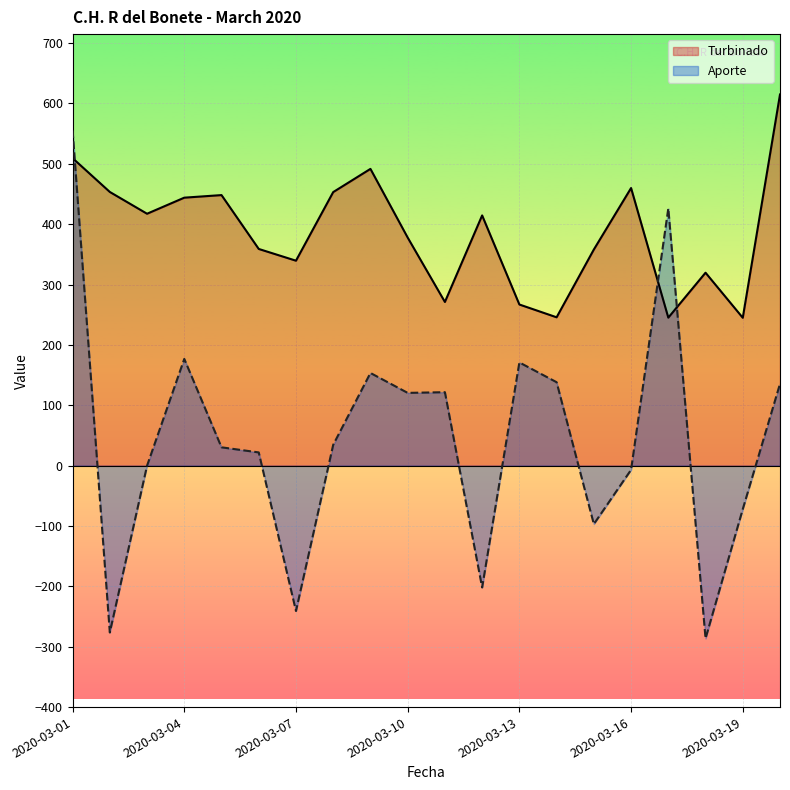

Reading left to right, extract all data points from this chart.

Turbinado: 2020-03-01=509.4	2020-03-02=453.4	2020-03-03=417.2	2020-03-04=443.9	2020-03-05=448.1	2020-03-06=358.9	2020-03-07=339.5	2020-03-08=453.1	2020-03-09=491.6	2020-03-10=377.8	2020-03-11=271.1	2020-03-12=414.5	2020-03-13=266.9	2020-03-14=245.7	2020-03-15=358.0	2020-03-16=459.8	2020-03-17=245.1	2020-03-18=319.6	2020-03-19=244.9	2020-03-20=614.8
Aporte: 2020-03-01=555.4	2020-03-02=-276.4	2020-03-03=-0.1	2020-03-04=176.7	2020-03-05=30.3	2020-03-06=21.9	2020-03-07=-240.8	2020-03-08=34.5	2020-03-09=153.5	2020-03-10=120.5	2020-03-11=121.6	2020-03-12=-201.8	2020-03-13=170.9	2020-03-14=138.2	2020-03-15=-96.9	2020-03-16=-6.9	2020-03-17=426.1	2020-03-18=-286.3	2020-03-19=-72.1	2020-03-20=135.5